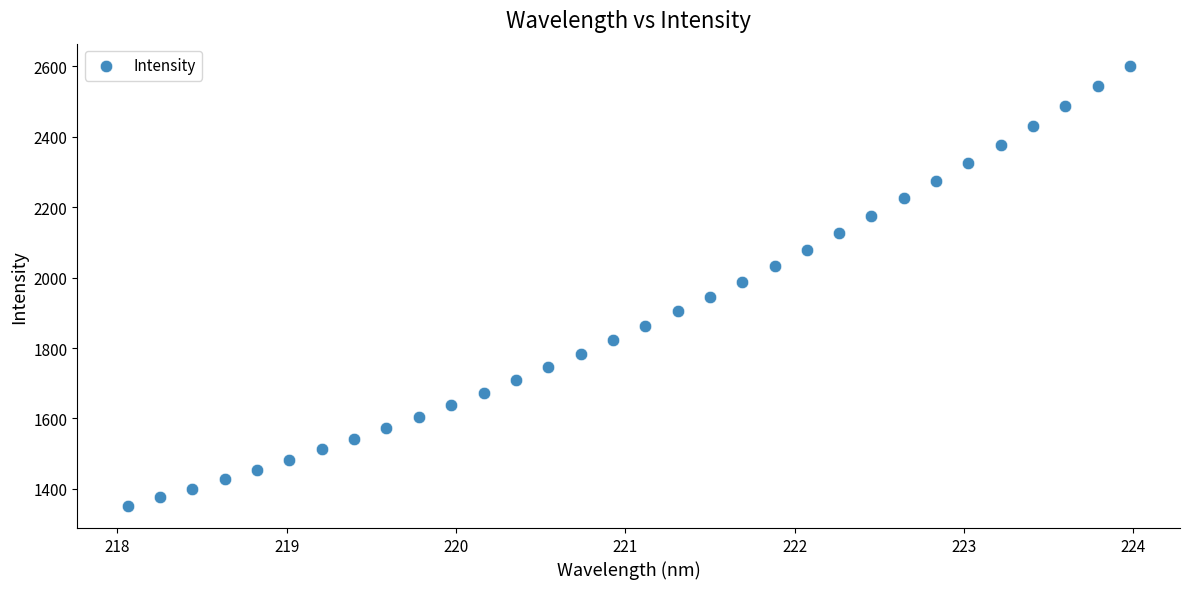

What is the range of Y values (max minus min)?

1250.4